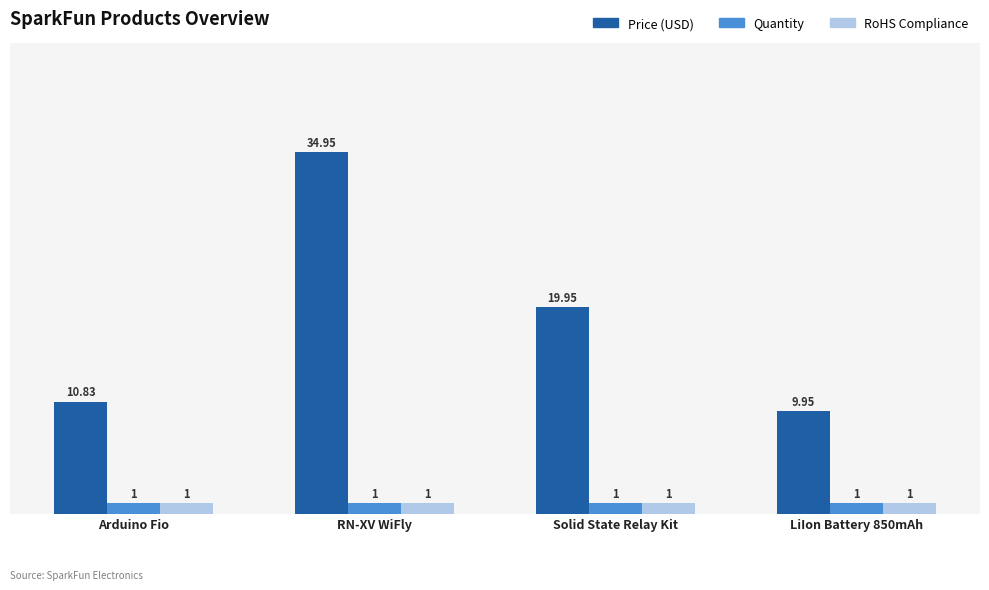

What is the label of the 4th bar from the left?

LiIon Battery 850mAh